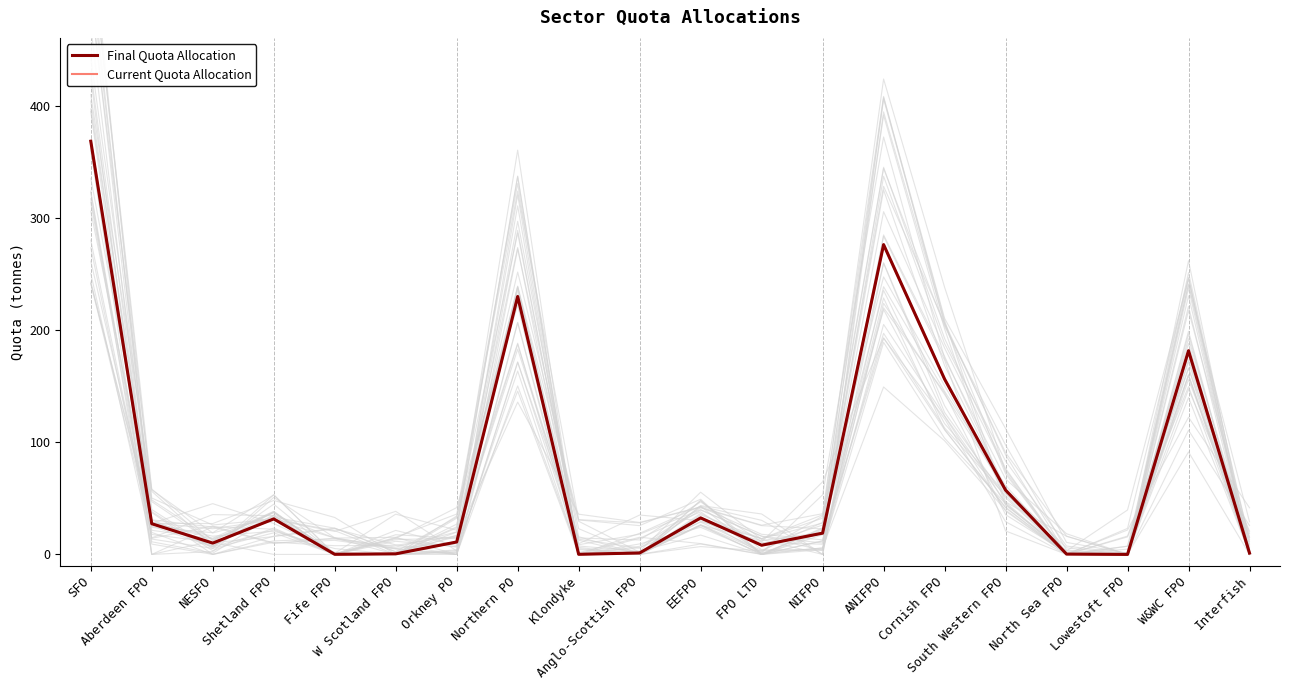

What is the difference between the maximum and second lowest values in the Final Quota Allocation series?

368.7